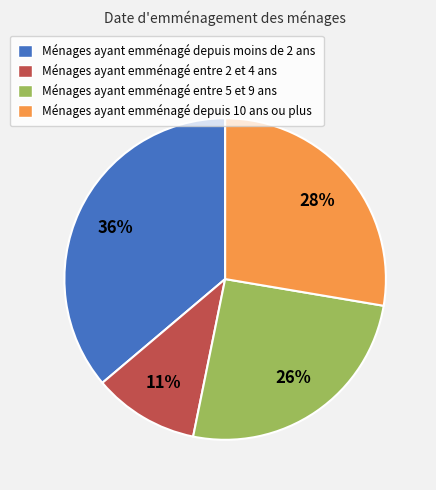

Rank the categories by value from highest to lowest.

Ménages ayant emménagé depuis moins de 2 ans, Ménages ayant emménagé depuis 10 ans ou plus, Ménages ayant emménagé entre 5 et 9 ans, Ménages ayant emménagé entre 2 et 4 ans